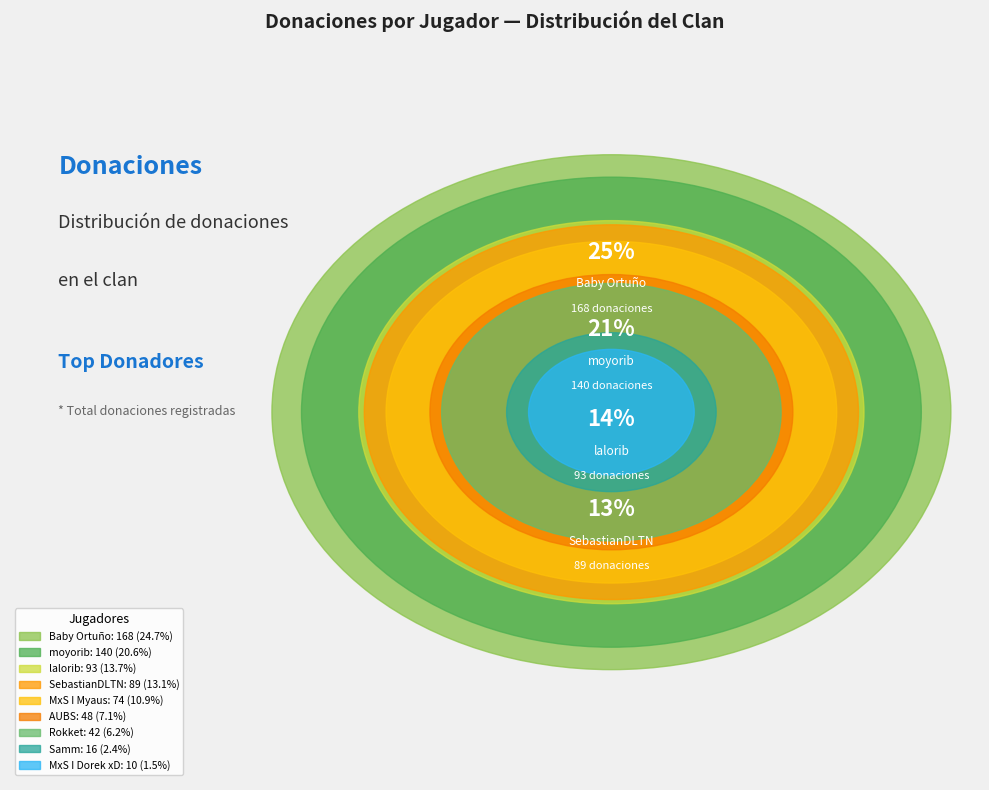

What is the change in value from Samm (16) to MxS I Dorek xD (10)?

-6